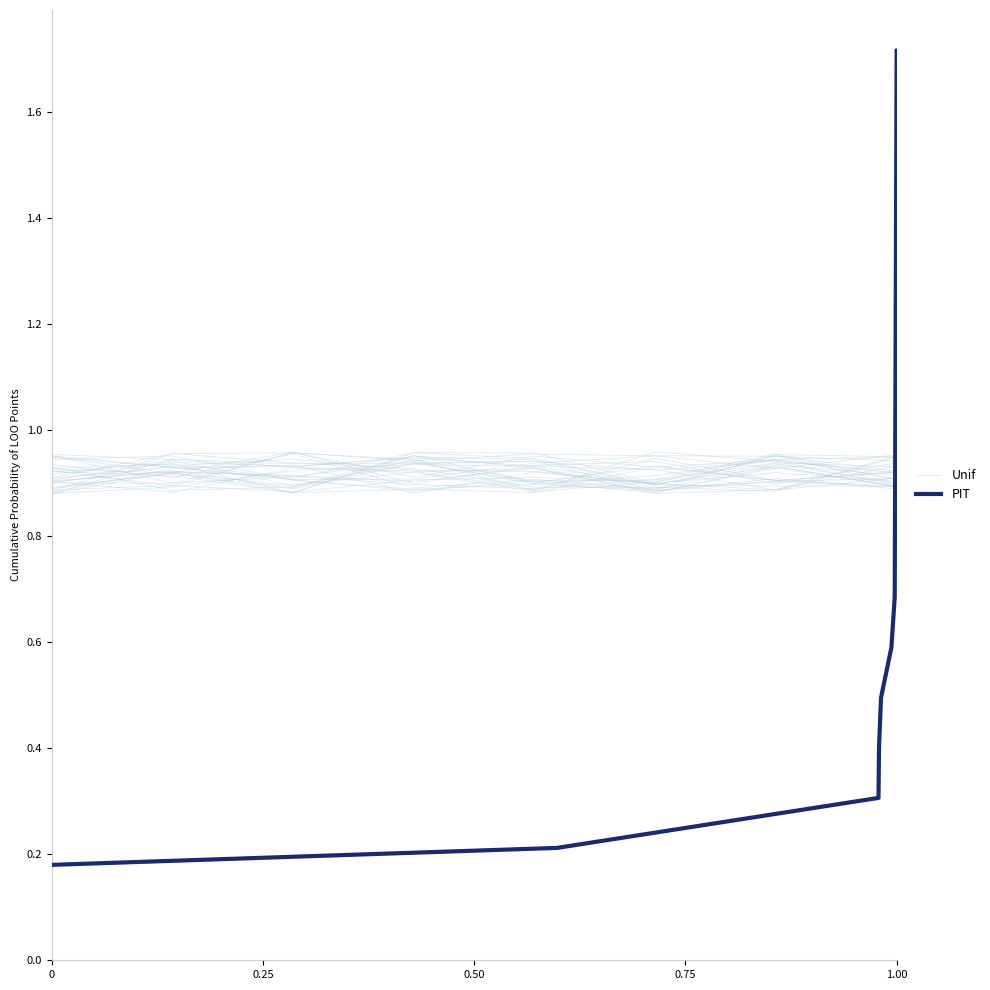

At which category does the chart reach its peak across all series?

1.00